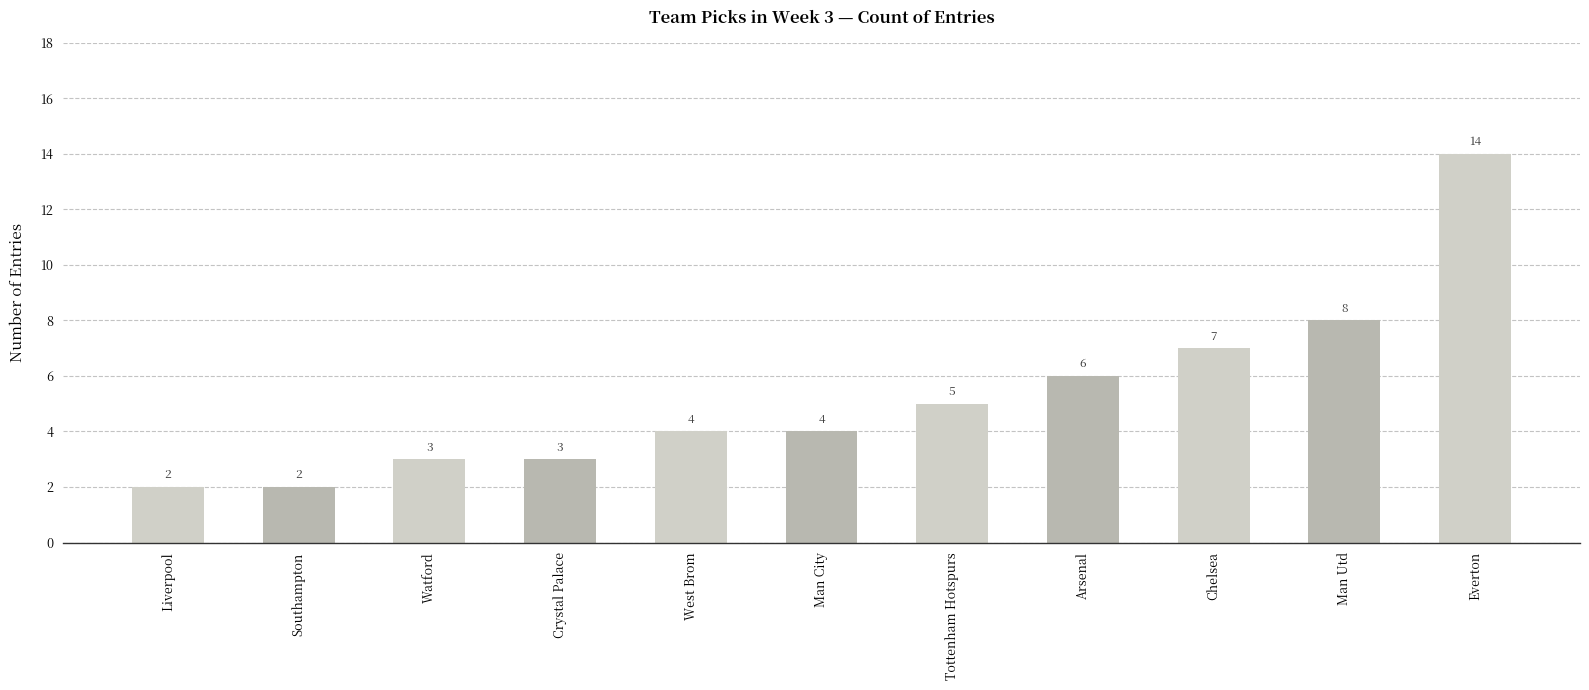

Between Watford and Tottenham Hotspurs, which is larger?

Tottenham Hotspurs